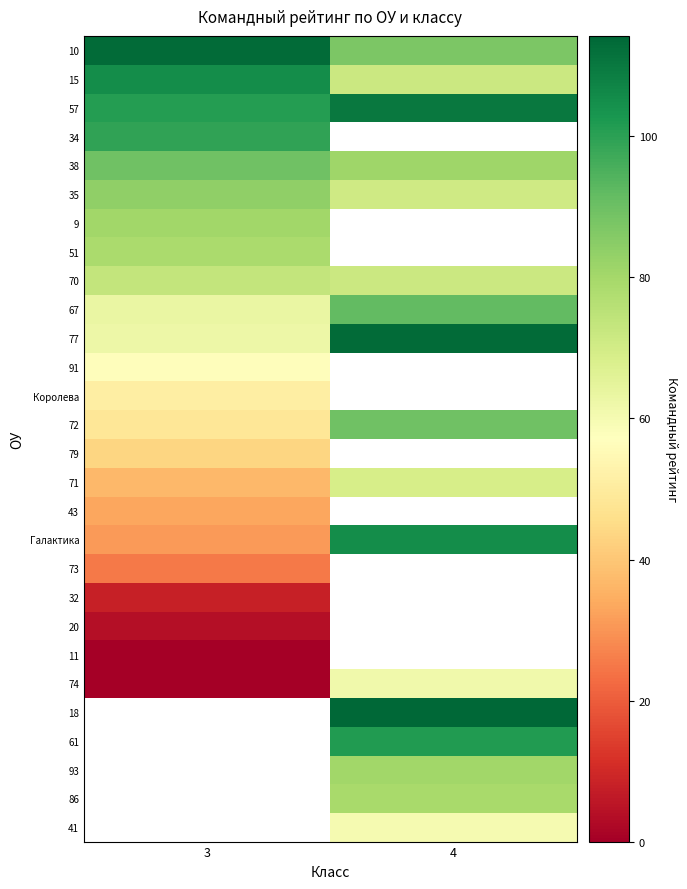

At which label does 20 reach its minimum?

3